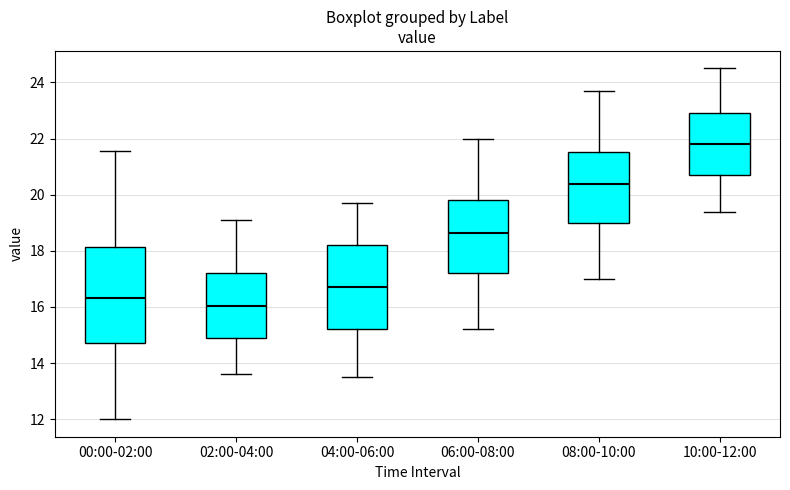

Reading left to right, transcribe this box plot: for each box, give where its median line is, the range the box spans, and where its two whiskers end, as read against the y-axis. The values are not printed on the chart, so give them approximately, as read against the axis.

00:00-02:00: median 16.4, box 14.8 to 18.2, whiskers 12.0 to 21.6
02:00-04:00: median 16.0, box 15.0 to 17.2, whiskers 13.6 to 19.2
04:00-06:00: median 16.8, box 15.2 to 18.2, whiskers 13.6 to 19.8
06:00-08:00: median 18.6, box 17.2 to 19.8, whiskers 15.2 to 22.0
08:00-10:00: median 20.4, box 19.0 to 21.6, whiskers 17.0 to 23.8
10:00-12:00: median 21.8, box 20.8 to 23.0, whiskers 19.4 to 24.6